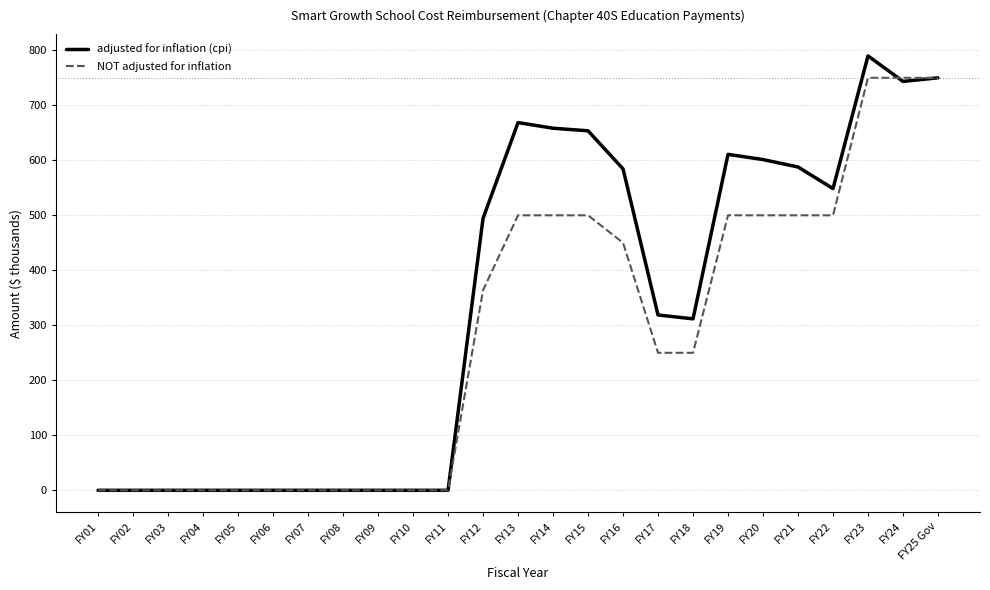

At which label is NOT adjusted for inflation closest to 375?

FY12